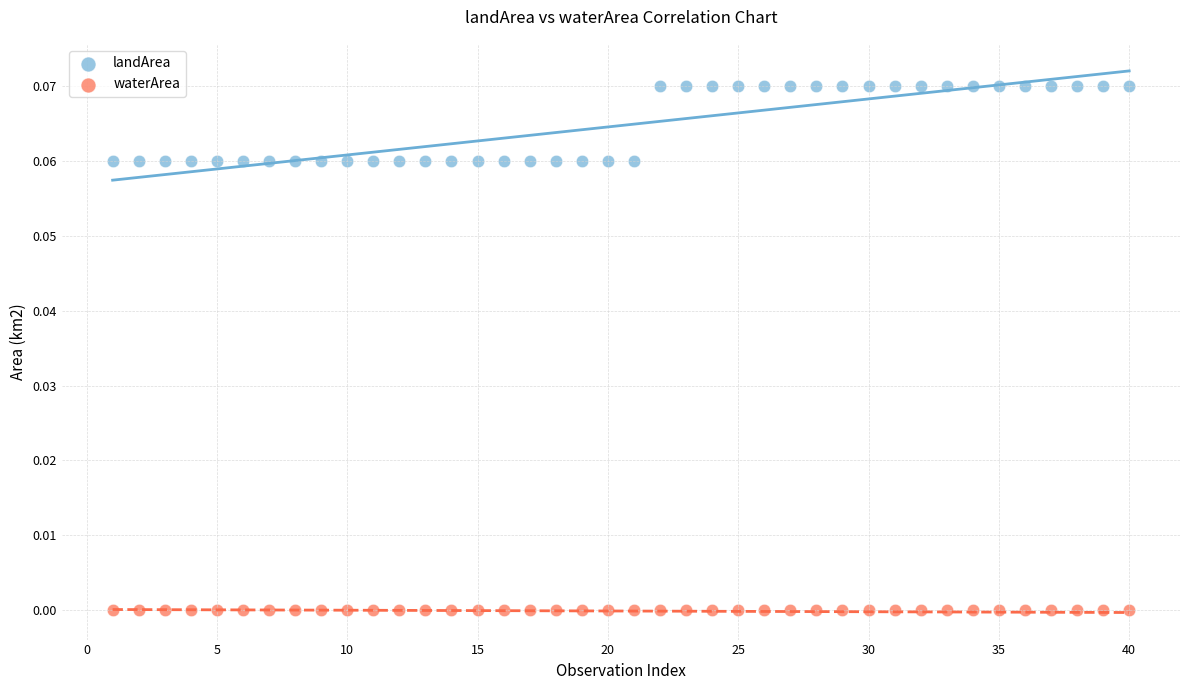

Which series contains the highest Y value?

landArea